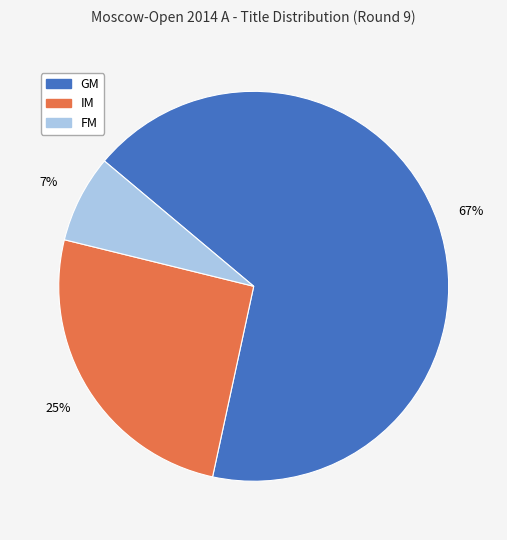

What percentage is the FM slice, to the nearest percent?

7%